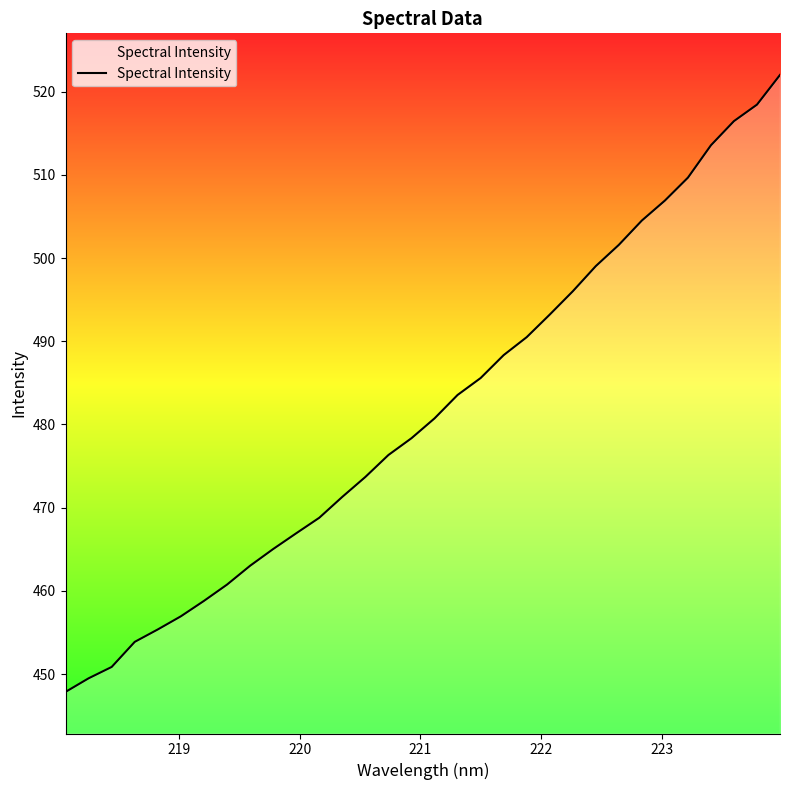

What is the difference between the maximum and minimum values?

74.2